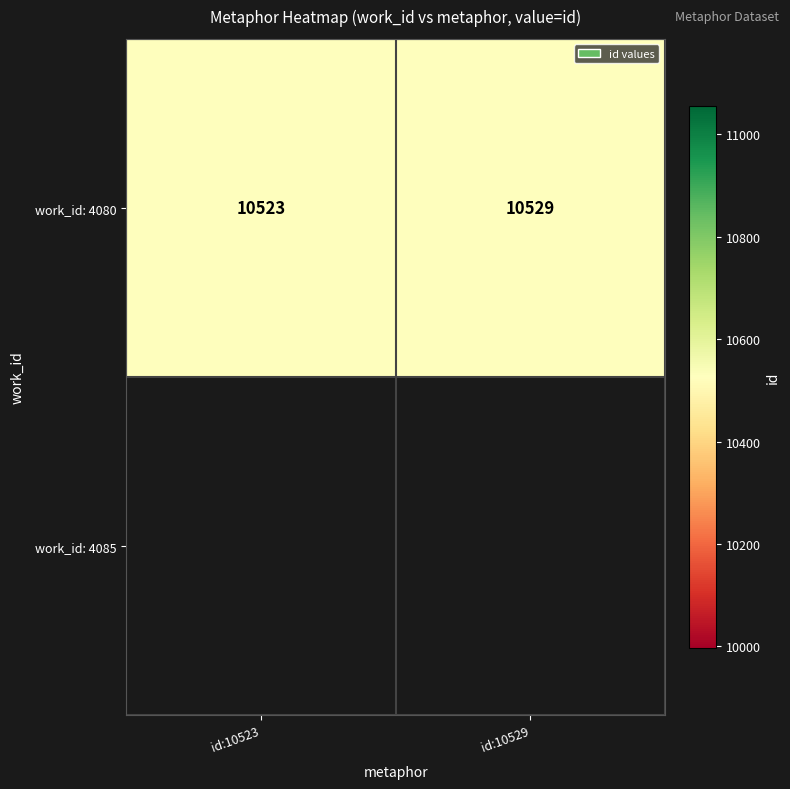

Which has a higher value, id:10529 or id:10523?

id:10529